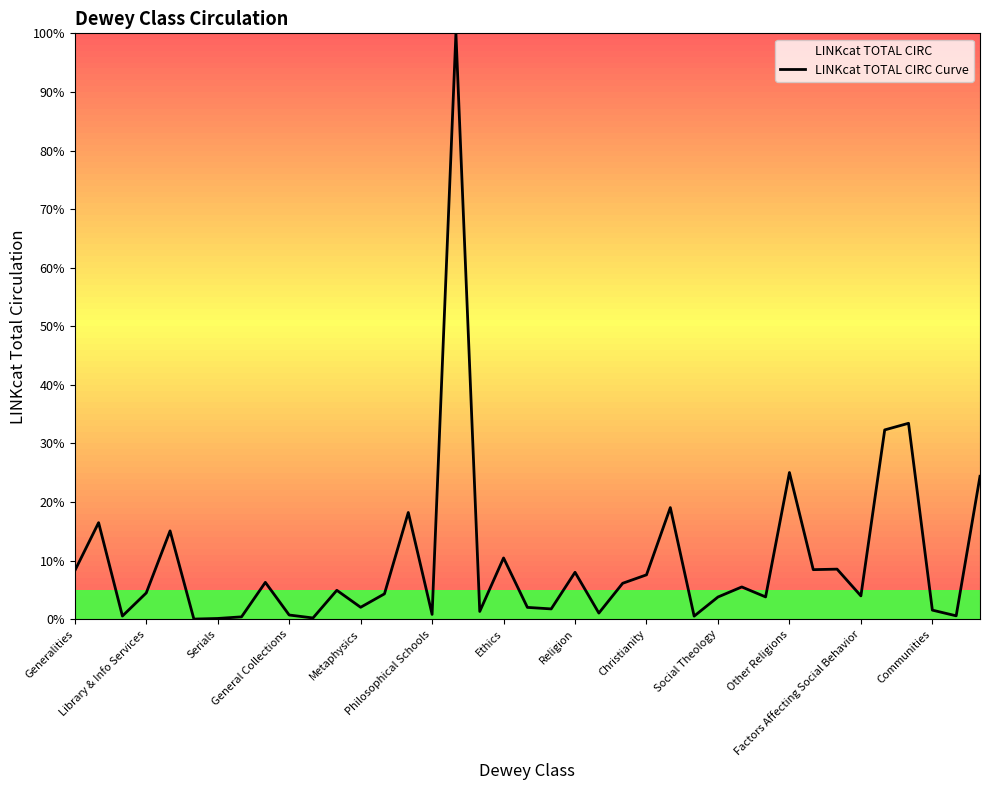

What is the difference between the maximum and minimum values?

100.0